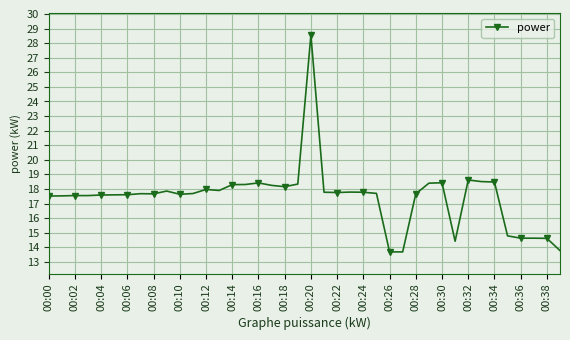

Does the chart display data point markers on the line(s)?

Yes